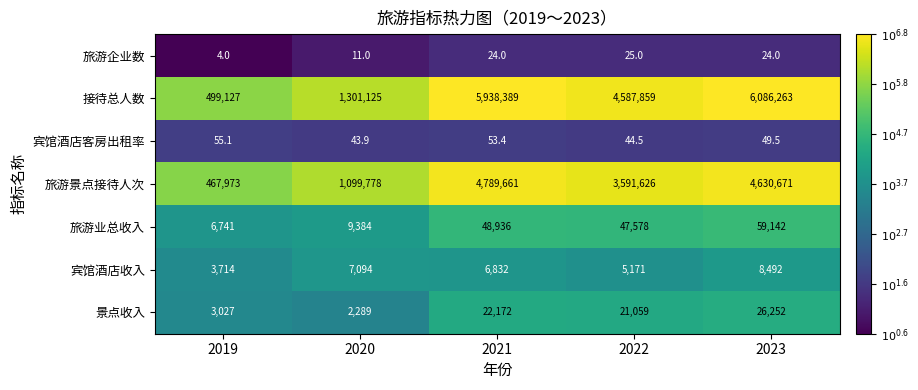

List the series in order of their peak value, highest first.

接待总人数, 旅游景点接待人次, 旅游业总收入, 景点收入, 宾馆酒店收入, 宾馆酒店客房出租率, 旅游企业数